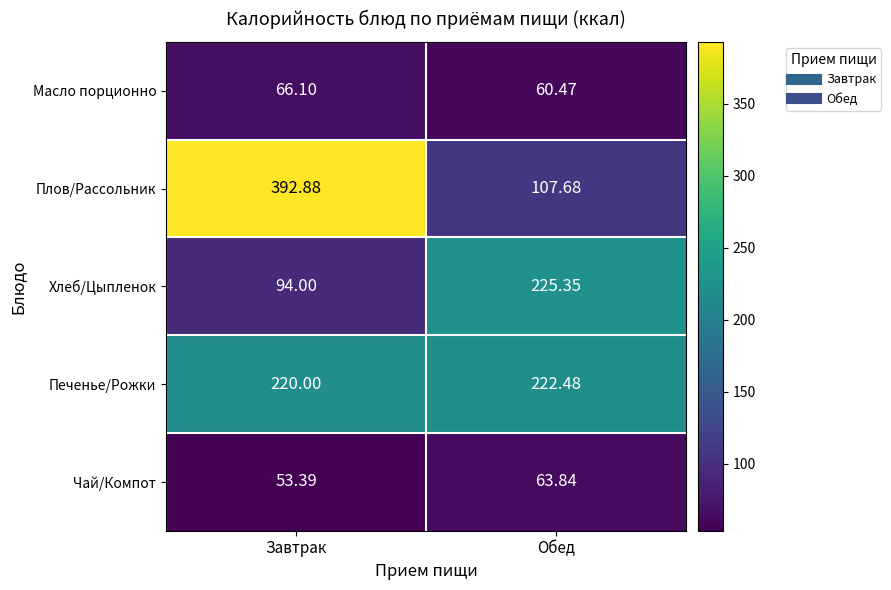

How many values in the Чай/Компот series exceed 63?

1